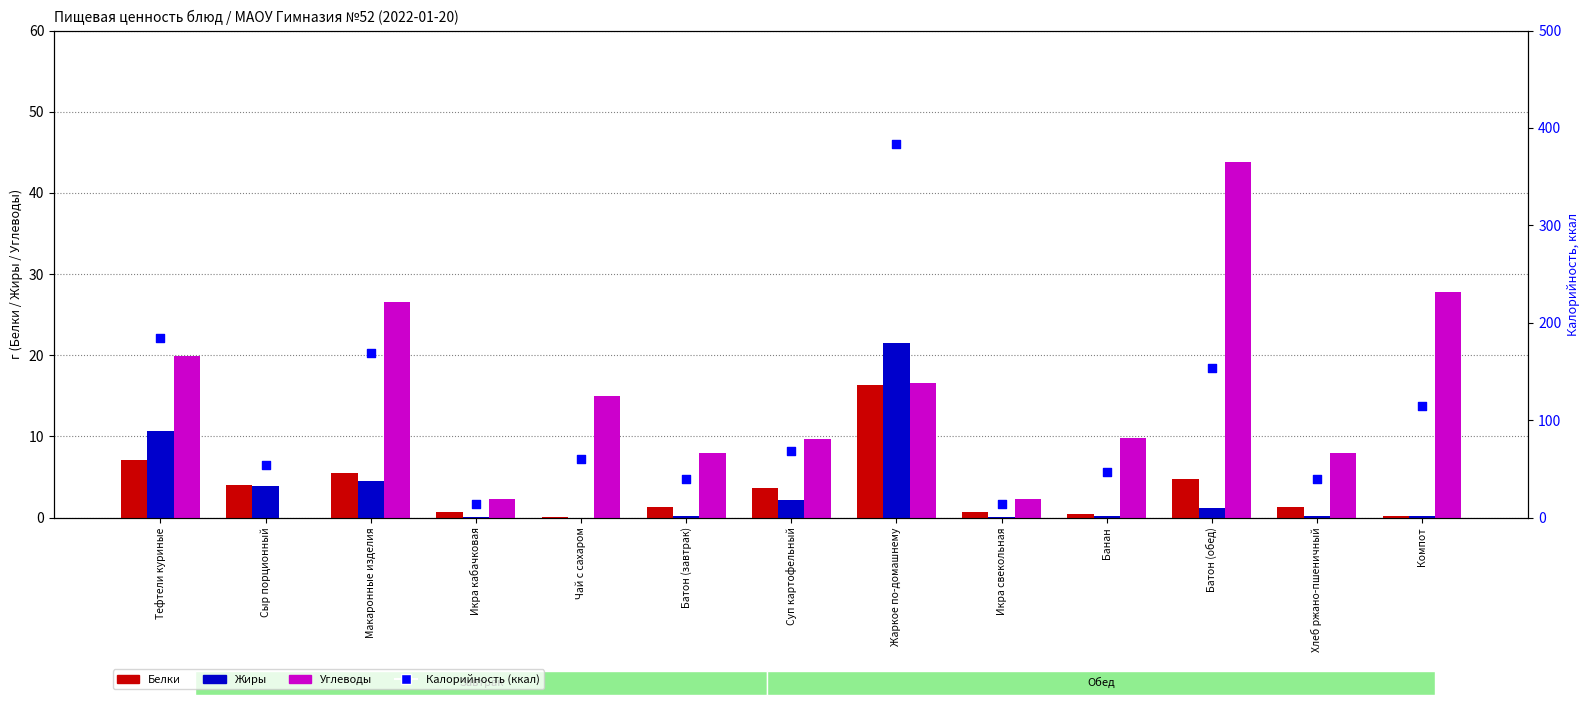

Which series contains the highest Y value?

Калорийность (ккал)